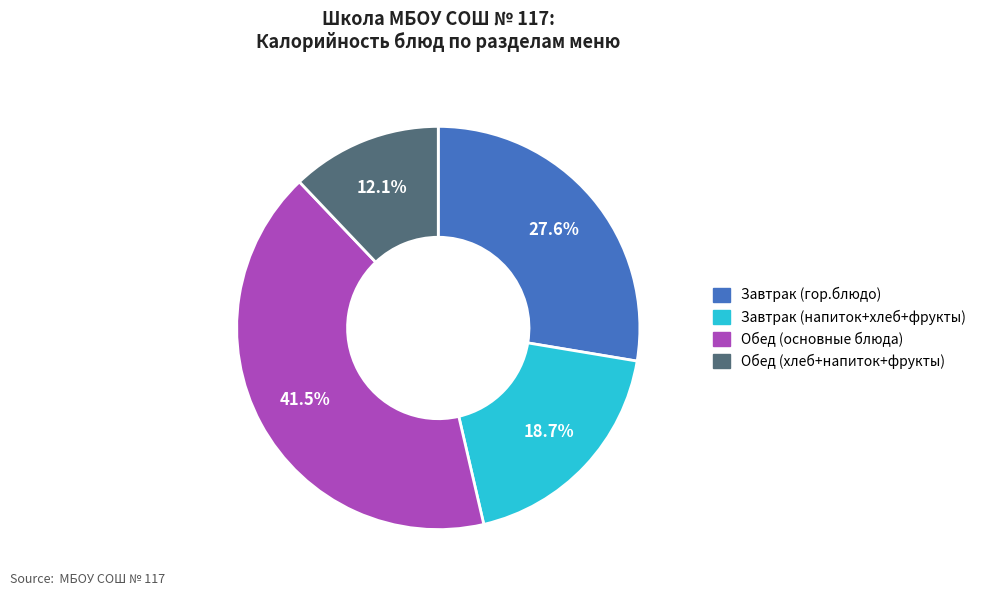

How many slices are in this pie chart?

4